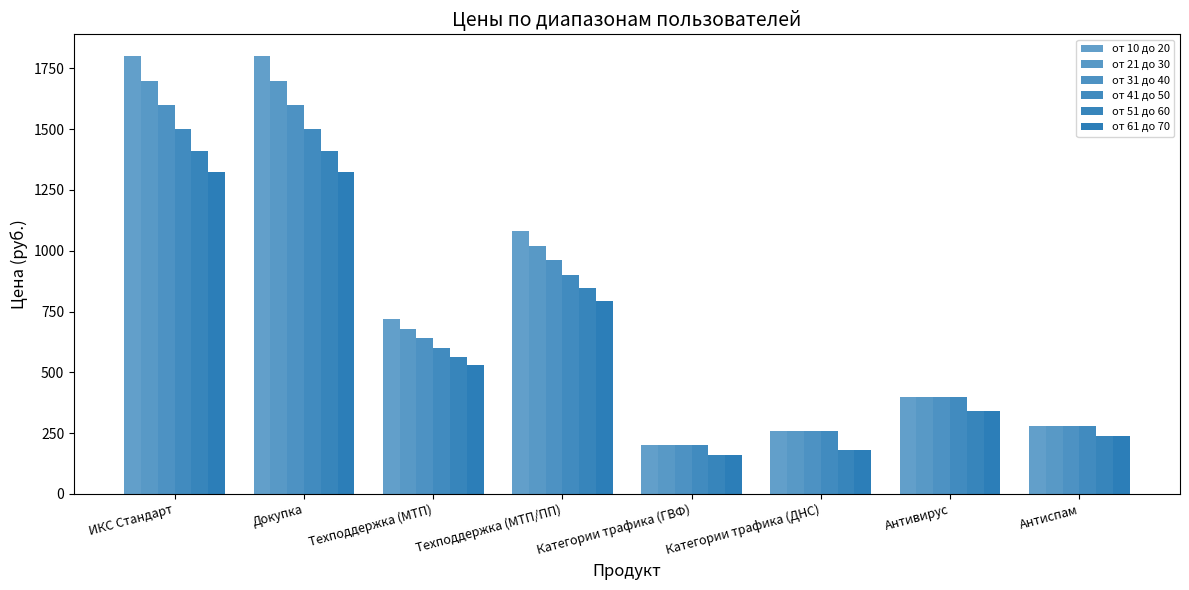

Does the chart contain stacked bars?

No